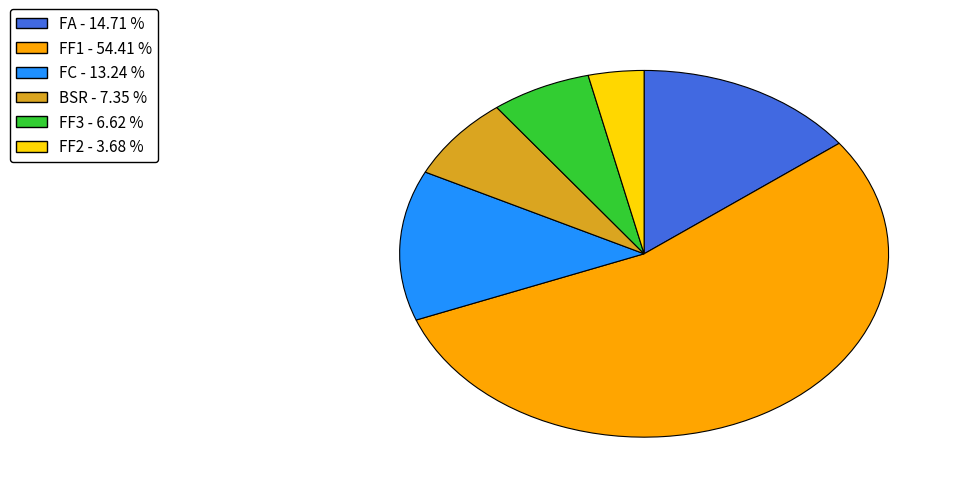

Count the number of slices in the pie.

6